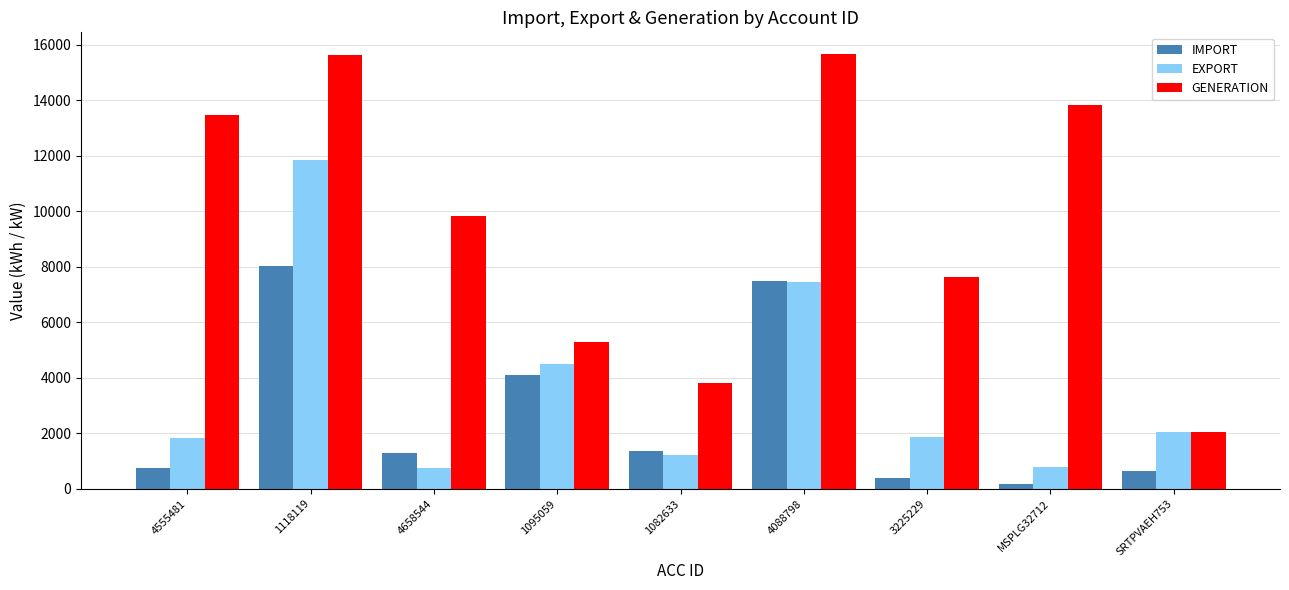

Is it true that IMPORT equals 2697.3 at 1095059?

False